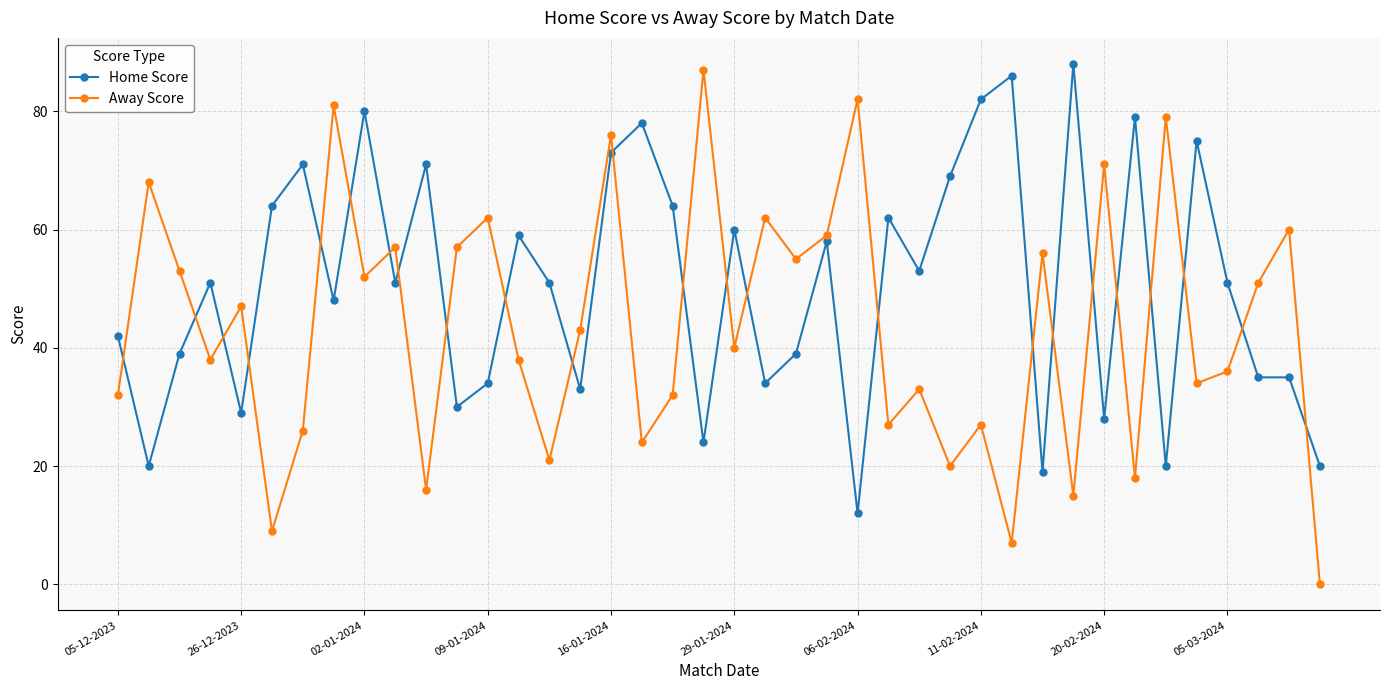

After their last crossing, which series has the higher values: Home Score or Away Score?

Home Score